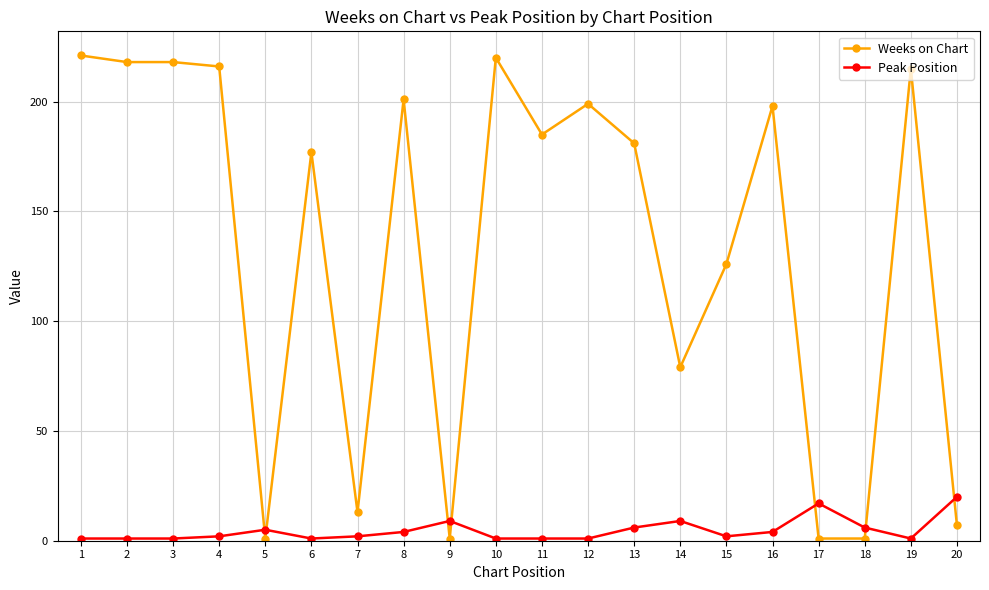

Reading right to left, transcribe all the data shown in this chart.

Weeks on Chart: 20=7	19=215	18=1	17=1	16=198	15=126	14=79	13=181	12=199	11=185	10=220	9=1	8=201	7=13	6=177	5=1	4=216	3=218	2=218	1=221
Peak Position: 20=20	19=1	18=6	17=17	16=4	15=2	14=9	13=6	12=1	11=1	10=1	9=9	8=4	7=2	6=1	5=5	4=2	3=1	2=1	1=1